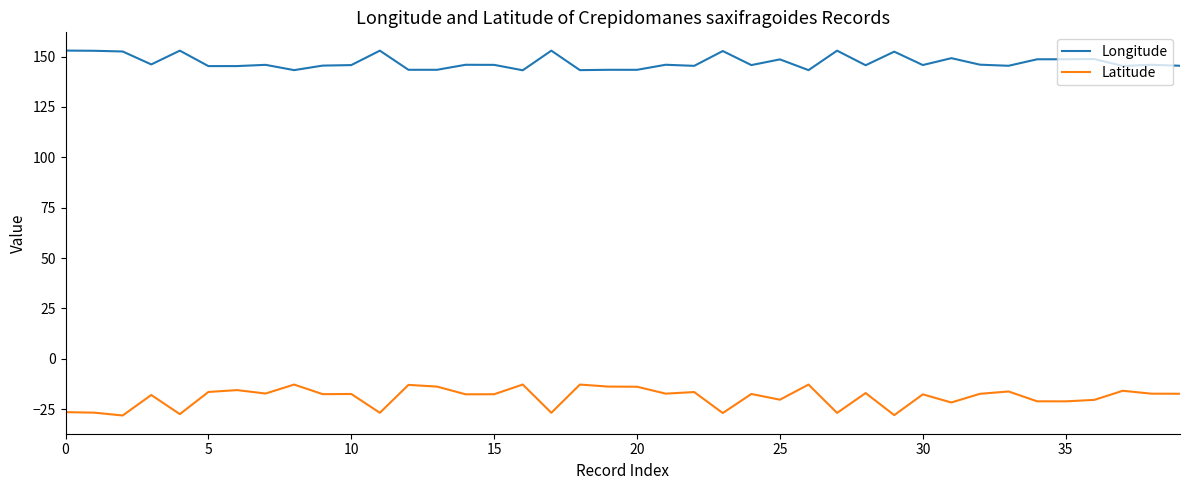

True or false: Latitude and Longitude cross at least once.

False